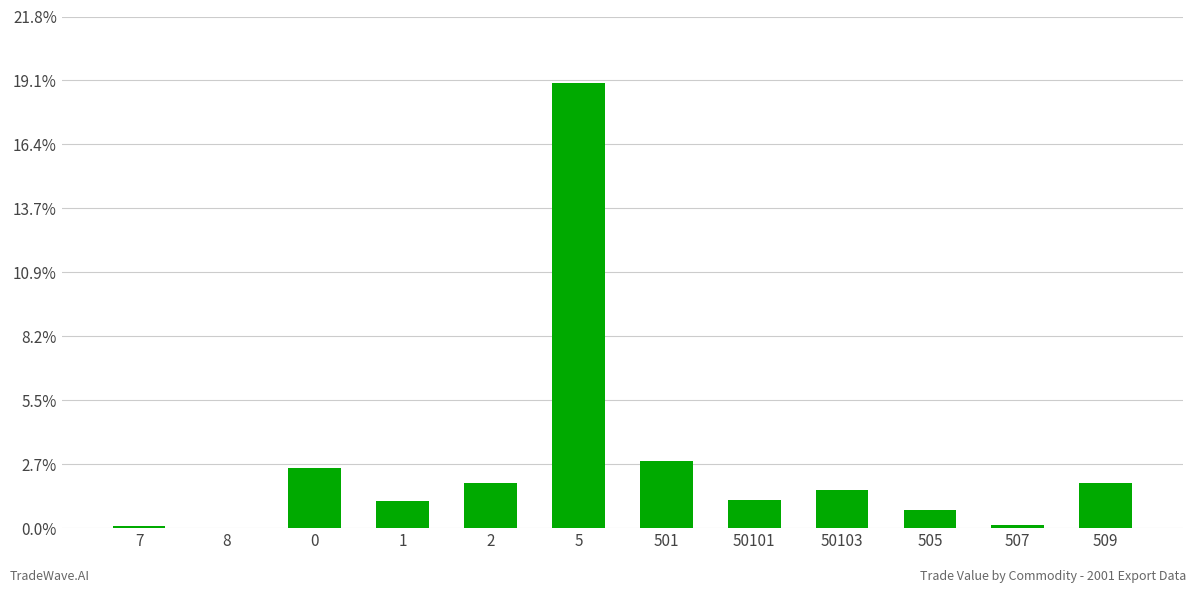

The value at 8 is 266. True or false?

False